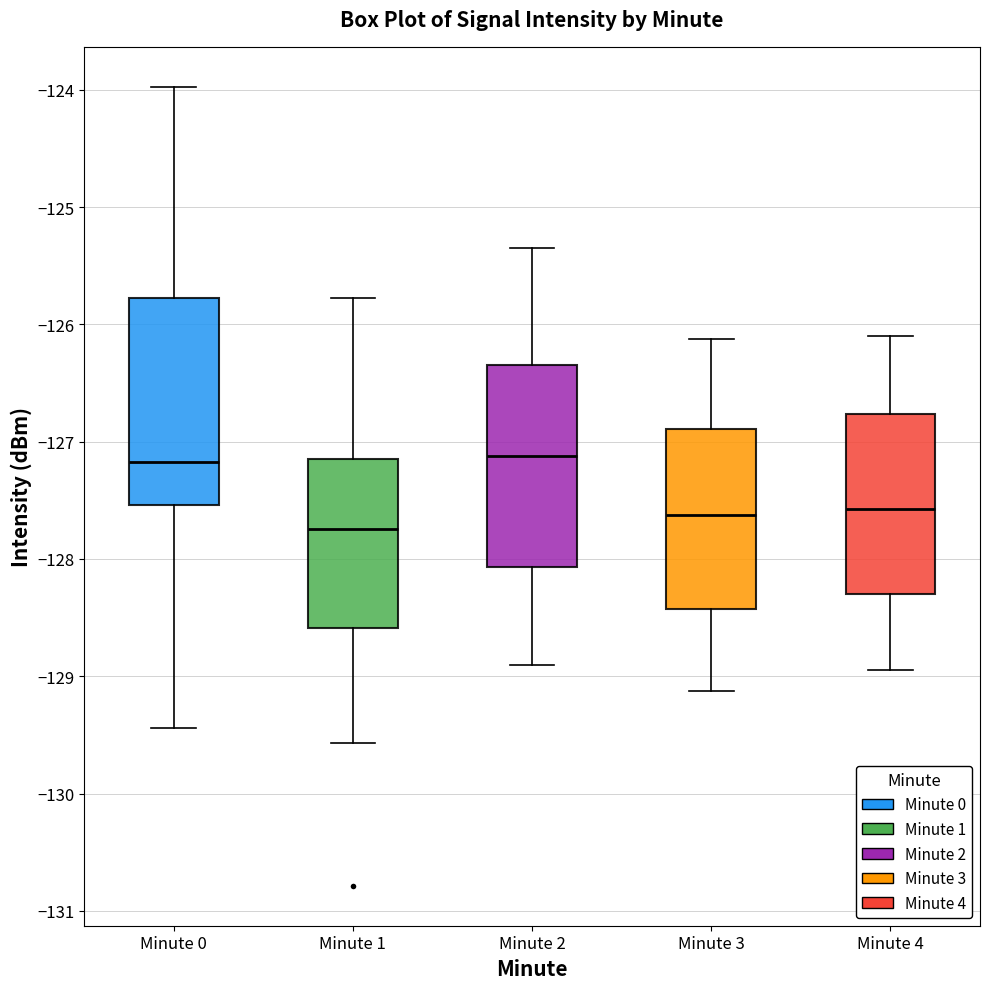

Which box has the lowest median line?

Minute 1